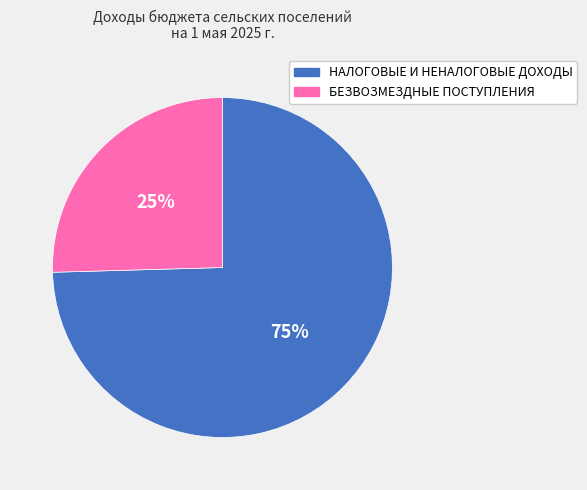

Which has a higher value, БЕЗВОЗМЕЗДНЫЕ ПОСТУПЛЕНИЯ or НАЛОГОВЫЕ И НЕНАЛОГОВЫЕ ДОХОДЫ?

НАЛОГОВЫЕ И НЕНАЛОГОВЫЕ ДОХОДЫ